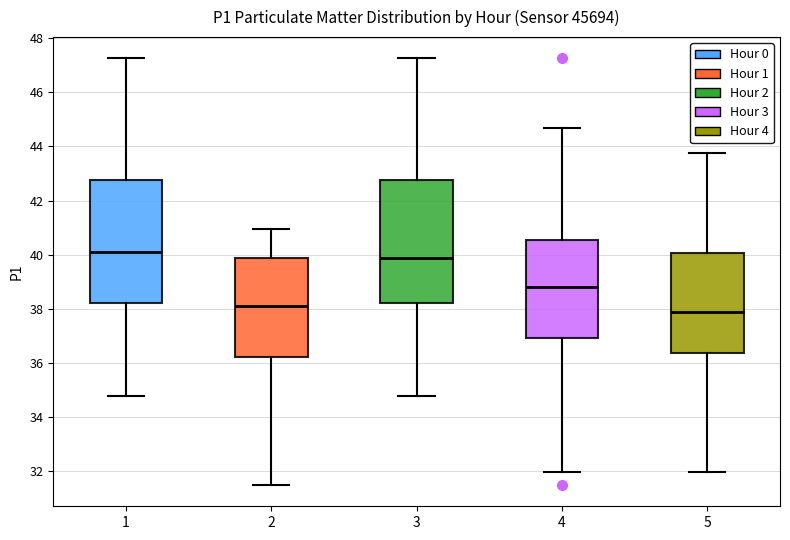

Reading left to right, read every box against the y-axis: the position of its median line, the range the box covers, and the ends of its whiskers. The values are not printed on the chart, so give them approximately, as read against the axis.

1: median 40.2, box 38.2 to 42.8, whiskers 34.8 to 47.2
2: median 38.0, box 36.2 to 39.8, whiskers 31.6 to 41.0
3: median 39.8, box 38.2 to 42.8, whiskers 34.8 to 47.2
4: median 38.8, box 37.0 to 40.6, whiskers 32.0 to 44.6
5: median 37.8, box 36.4 to 40.0, whiskers 32.0 to 43.8